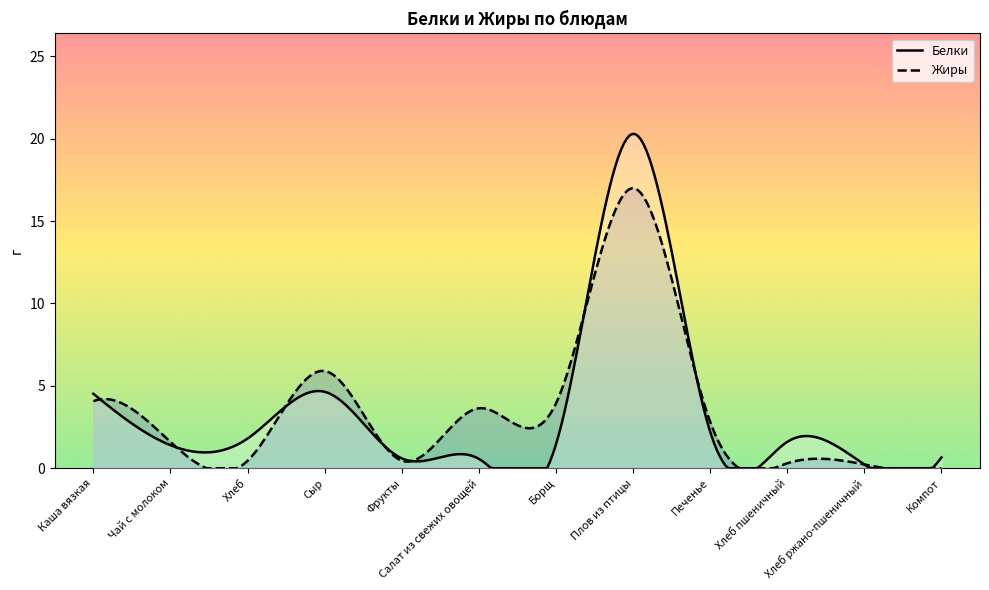

Is it true that Белки equals 0.6 at Салат из свежих овощей?

True